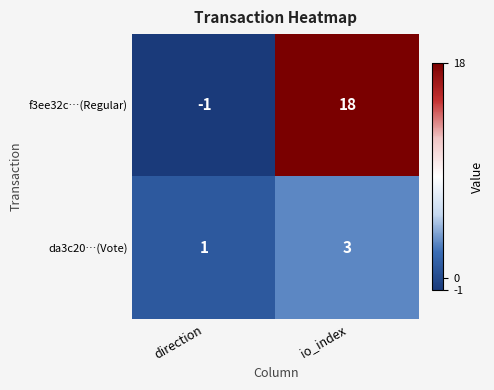

What value does the da3c20…(Vote) series have at io_index?

3